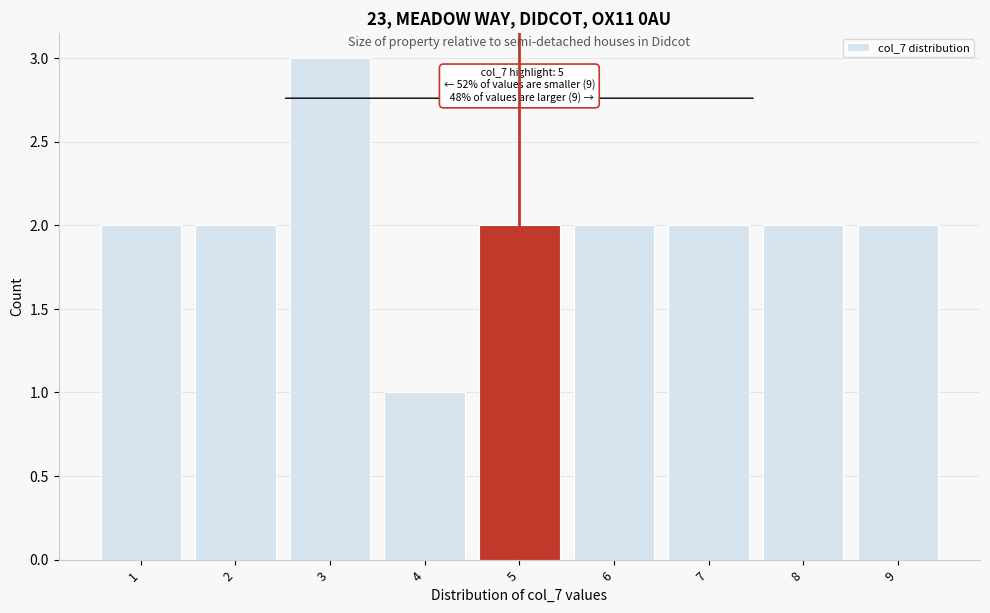

Which range on the x-axis has the tallest bar?

2.5 to 3.5